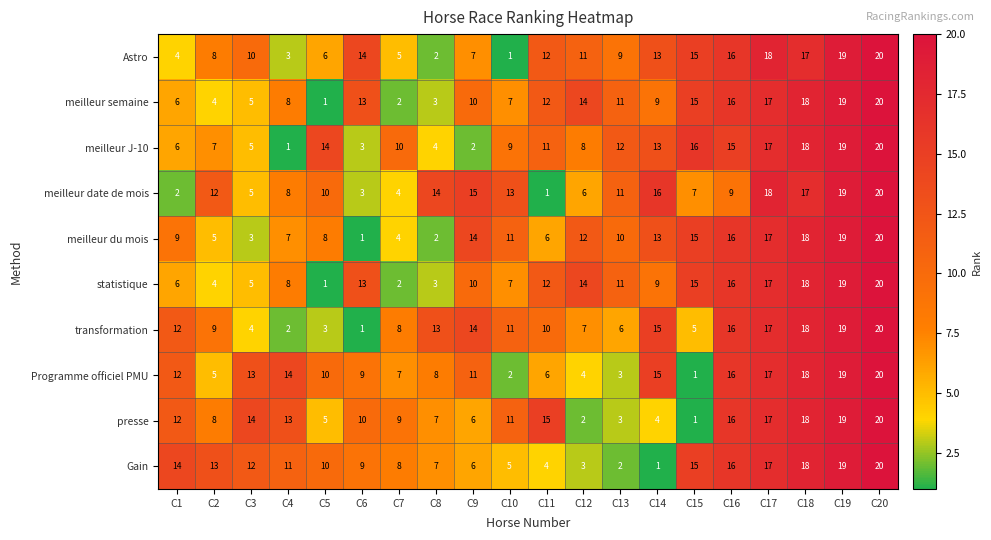

True or false: statistique has a value of 10 at C16.

False